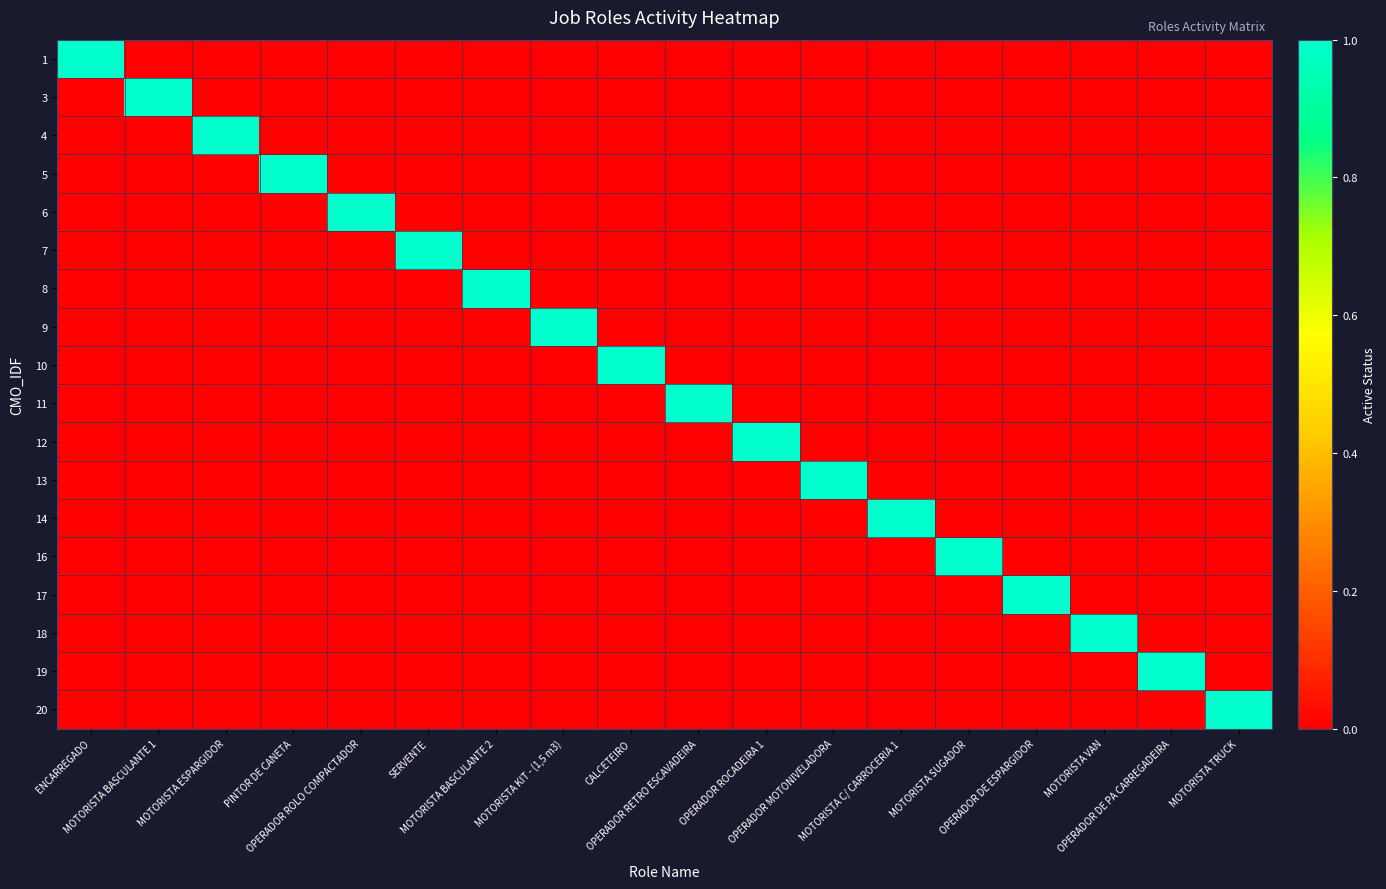

Reading left to right, extract all data points from this chart.

1: ENCARREGADO=1	MOTORISTA BASCULANTE 1=0	MOTORISTA ESPARGIDOR=0	PINTOR DE CANETA=0	OPERADOR ROLO COMPACTADOR=0	SERVENTE=0	MOTORISTA BASCULANTE 2=0	MOTORISTA KIT - (1,5 m3)=0	CALCETEIRO=0	OPERADOR RETRO ESCAVADEIRA=0	OPERADOR ROCADEIRA 1=0	OPERADOR MOTONIVELADORA=0	MOTORISTA C/ CARROCERIA 1=0	MOTORISTA SUGADOR=0	OPERADOR DE ESPARGIDOR=0	MOTORISTA VAN=0	OPERADOR DE PA CARREGADEIRA=0	MOTORISTA TRUCK=0
3: ENCARREGADO=0	MOTORISTA BASCULANTE 1=1	MOTORISTA ESPARGIDOR=0	PINTOR DE CANETA=0	OPERADOR ROLO COMPACTADOR=0	SERVENTE=0	MOTORISTA BASCULANTE 2=0	MOTORISTA KIT - (1,5 m3)=0	CALCETEIRO=0	OPERADOR RETRO ESCAVADEIRA=0	OPERADOR ROCADEIRA 1=0	OPERADOR MOTONIVELADORA=0	MOTORISTA C/ CARROCERIA 1=0	MOTORISTA SUGADOR=0	OPERADOR DE ESPARGIDOR=0	MOTORISTA VAN=0	OPERADOR DE PA CARREGADEIRA=0	MOTORISTA TRUCK=0
4: ENCARREGADO=0	MOTORISTA BASCULANTE 1=0	MOTORISTA ESPARGIDOR=1	PINTOR DE CANETA=0	OPERADOR ROLO COMPACTADOR=0	SERVENTE=0	MOTORISTA BASCULANTE 2=0	MOTORISTA KIT - (1,5 m3)=0	CALCETEIRO=0	OPERADOR RETRO ESCAVADEIRA=0	OPERADOR ROCADEIRA 1=0	OPERADOR MOTONIVELADORA=0	MOTORISTA C/ CARROCERIA 1=0	MOTORISTA SUGADOR=0	OPERADOR DE ESPARGIDOR=0	MOTORISTA VAN=0	OPERADOR DE PA CARREGADEIRA=0	MOTORISTA TRUCK=0
5: ENCARREGADO=0	MOTORISTA BASCULANTE 1=0	MOTORISTA ESPARGIDOR=0	PINTOR DE CANETA=1	OPERADOR ROLO COMPACTADOR=0	SERVENTE=0	MOTORISTA BASCULANTE 2=0	MOTORISTA KIT - (1,5 m3)=0	CALCETEIRO=0	OPERADOR RETRO ESCAVADEIRA=0	OPERADOR ROCADEIRA 1=0	OPERADOR MOTONIVELADORA=0	MOTORISTA C/ CARROCERIA 1=0	MOTORISTA SUGADOR=0	OPERADOR DE ESPARGIDOR=0	MOTORISTA VAN=0	OPERADOR DE PA CARREGADEIRA=0	MOTORISTA TRUCK=0
6: ENCARREGADO=0	MOTORISTA BASCULANTE 1=0	MOTORISTA ESPARGIDOR=0	PINTOR DE CANETA=0	OPERADOR ROLO COMPACTADOR=1	SERVENTE=0	MOTORISTA BASCULANTE 2=0	MOTORISTA KIT - (1,5 m3)=0	CALCETEIRO=0	OPERADOR RETRO ESCAVADEIRA=0	OPERADOR ROCADEIRA 1=0	OPERADOR MOTONIVELADORA=0	MOTORISTA C/ CARROCERIA 1=0	MOTORISTA SUGADOR=0	OPERADOR DE ESPARGIDOR=0	MOTORISTA VAN=0	OPERADOR DE PA CARREGADEIRA=0	MOTORISTA TRUCK=0
7: ENCARREGADO=0	MOTORISTA BASCULANTE 1=0	MOTORISTA ESPARGIDOR=0	PINTOR DE CANETA=0	OPERADOR ROLO COMPACTADOR=0	SERVENTE=1	MOTORISTA BASCULANTE 2=0	MOTORISTA KIT - (1,5 m3)=0	CALCETEIRO=0	OPERADOR RETRO ESCAVADEIRA=0	OPERADOR ROCADEIRA 1=0	OPERADOR MOTONIVELADORA=0	MOTORISTA C/ CARROCERIA 1=0	MOTORISTA SUGADOR=0	OPERADOR DE ESPARGIDOR=0	MOTORISTA VAN=0	OPERADOR DE PA CARREGADEIRA=0	MOTORISTA TRUCK=0
8: ENCARREGADO=0	MOTORISTA BASCULANTE 1=0	MOTORISTA ESPARGIDOR=0	PINTOR DE CANETA=0	OPERADOR ROLO COMPACTADOR=0	SERVENTE=0	MOTORISTA BASCULANTE 2=1	MOTORISTA KIT - (1,5 m3)=0	CALCETEIRO=0	OPERADOR RETRO ESCAVADEIRA=0	OPERADOR ROCADEIRA 1=0	OPERADOR MOTONIVELADORA=0	MOTORISTA C/ CARROCERIA 1=0	MOTORISTA SUGADOR=0	OPERADOR DE ESPARGIDOR=0	MOTORISTA VAN=0	OPERADOR DE PA CARREGADEIRA=0	MOTORISTA TRUCK=0
9: ENCARREGADO=0	MOTORISTA BASCULANTE 1=0	MOTORISTA ESPARGIDOR=0	PINTOR DE CANETA=0	OPERADOR ROLO COMPACTADOR=0	SERVENTE=0	MOTORISTA BASCULANTE 2=0	MOTORISTA KIT - (1,5 m3)=1	CALCETEIRO=0	OPERADOR RETRO ESCAVADEIRA=0	OPERADOR ROCADEIRA 1=0	OPERADOR MOTONIVELADORA=0	MOTORISTA C/ CARROCERIA 1=0	MOTORISTA SUGADOR=0	OPERADOR DE ESPARGIDOR=0	MOTORISTA VAN=0	OPERADOR DE PA CARREGADEIRA=0	MOTORISTA TRUCK=0
10: ENCARREGADO=0	MOTORISTA BASCULANTE 1=0	MOTORISTA ESPARGIDOR=0	PINTOR DE CANETA=0	OPERADOR ROLO COMPACTADOR=0	SERVENTE=0	MOTORISTA BASCULANTE 2=0	MOTORISTA KIT - (1,5 m3)=0	CALCETEIRO=1	OPERADOR RETRO ESCAVADEIRA=0	OPERADOR ROCADEIRA 1=0	OPERADOR MOTONIVELADORA=0	MOTORISTA C/ CARROCERIA 1=0	MOTORISTA SUGADOR=0	OPERADOR DE ESPARGIDOR=0	MOTORISTA VAN=0	OPERADOR DE PA CARREGADEIRA=0	MOTORISTA TRUCK=0
11: ENCARREGADO=0	MOTORISTA BASCULANTE 1=0	MOTORISTA ESPARGIDOR=0	PINTOR DE CANETA=0	OPERADOR ROLO COMPACTADOR=0	SERVENTE=0	MOTORISTA BASCULANTE 2=0	MOTORISTA KIT - (1,5 m3)=0	CALCETEIRO=0	OPERADOR RETRO ESCAVADEIRA=1	OPERADOR ROCADEIRA 1=0	OPERADOR MOTONIVELADORA=0	MOTORISTA C/ CARROCERIA 1=0	MOTORISTA SUGADOR=0	OPERADOR DE ESPARGIDOR=0	MOTORISTA VAN=0	OPERADOR DE PA CARREGADEIRA=0	MOTORISTA TRUCK=0
12: ENCARREGADO=0	MOTORISTA BASCULANTE 1=0	MOTORISTA ESPARGIDOR=0	PINTOR DE CANETA=0	OPERADOR ROLO COMPACTADOR=0	SERVENTE=0	MOTORISTA BASCULANTE 2=0	MOTORISTA KIT - (1,5 m3)=0	CALCETEIRO=0	OPERADOR RETRO ESCAVADEIRA=0	OPERADOR ROCADEIRA 1=1	OPERADOR MOTONIVELADORA=0	MOTORISTA C/ CARROCERIA 1=0	MOTORISTA SUGADOR=0	OPERADOR DE ESPARGIDOR=0	MOTORISTA VAN=0	OPERADOR DE PA CARREGADEIRA=0	MOTORISTA TRUCK=0
13: ENCARREGADO=0	MOTORISTA BASCULANTE 1=0	MOTORISTA ESPARGIDOR=0	PINTOR DE CANETA=0	OPERADOR ROLO COMPACTADOR=0	SERVENTE=0	MOTORISTA BASCULANTE 2=0	MOTORISTA KIT - (1,5 m3)=0	CALCETEIRO=0	OPERADOR RETRO ESCAVADEIRA=0	OPERADOR ROCADEIRA 1=0	OPERADOR MOTONIVELADORA=1	MOTORISTA C/ CARROCERIA 1=0	MOTORISTA SUGADOR=0	OPERADOR DE ESPARGIDOR=0	MOTORISTA VAN=0	OPERADOR DE PA CARREGADEIRA=0	MOTORISTA TRUCK=0
14: ENCARREGADO=0	MOTORISTA BASCULANTE 1=0	MOTORISTA ESPARGIDOR=0	PINTOR DE CANETA=0	OPERADOR ROLO COMPACTADOR=0	SERVENTE=0	MOTORISTA BASCULANTE 2=0	MOTORISTA KIT - (1,5 m3)=0	CALCETEIRO=0	OPERADOR RETRO ESCAVADEIRA=0	OPERADOR ROCADEIRA 1=0	OPERADOR MOTONIVELADORA=0	MOTORISTA C/ CARROCERIA 1=1	MOTORISTA SUGADOR=0	OPERADOR DE ESPARGIDOR=0	MOTORISTA VAN=0	OPERADOR DE PA CARREGADEIRA=0	MOTORISTA TRUCK=0
16: ENCARREGADO=0	MOTORISTA BASCULANTE 1=0	MOTORISTA ESPARGIDOR=0	PINTOR DE CANETA=0	OPERADOR ROLO COMPACTADOR=0	SERVENTE=0	MOTORISTA BASCULANTE 2=0	MOTORISTA KIT - (1,5 m3)=0	CALCETEIRO=0	OPERADOR RETRO ESCAVADEIRA=0	OPERADOR ROCADEIRA 1=0	OPERADOR MOTONIVELADORA=0	MOTORISTA C/ CARROCERIA 1=0	MOTORISTA SUGADOR=1	OPERADOR DE ESPARGIDOR=0	MOTORISTA VAN=0	OPERADOR DE PA CARREGADEIRA=0	MOTORISTA TRUCK=0
17: ENCARREGADO=0	MOTORISTA BASCULANTE 1=0	MOTORISTA ESPARGIDOR=0	PINTOR DE CANETA=0	OPERADOR ROLO COMPACTADOR=0	SERVENTE=0	MOTORISTA BASCULANTE 2=0	MOTORISTA KIT - (1,5 m3)=0	CALCETEIRO=0	OPERADOR RETRO ESCAVADEIRA=0	OPERADOR ROCADEIRA 1=0	OPERADOR MOTONIVELADORA=0	MOTORISTA C/ CARROCERIA 1=0	MOTORISTA SUGADOR=0	OPERADOR DE ESPARGIDOR=1	MOTORISTA VAN=0	OPERADOR DE PA CARREGADEIRA=0	MOTORISTA TRUCK=0
18: ENCARREGADO=0	MOTORISTA BASCULANTE 1=0	MOTORISTA ESPARGIDOR=0	PINTOR DE CANETA=0	OPERADOR ROLO COMPACTADOR=0	SERVENTE=0	MOTORISTA BASCULANTE 2=0	MOTORISTA KIT - (1,5 m3)=0	CALCETEIRO=0	OPERADOR RETRO ESCAVADEIRA=0	OPERADOR ROCADEIRA 1=0	OPERADOR MOTONIVELADORA=0	MOTORISTA C/ CARROCERIA 1=0	MOTORISTA SUGADOR=0	OPERADOR DE ESPARGIDOR=0	MOTORISTA VAN=1	OPERADOR DE PA CARREGADEIRA=0	MOTORISTA TRUCK=0
19: ENCARREGADO=0	MOTORISTA BASCULANTE 1=0	MOTORISTA ESPARGIDOR=0	PINTOR DE CANETA=0	OPERADOR ROLO COMPACTADOR=0	SERVENTE=0	MOTORISTA BASCULANTE 2=0	MOTORISTA KIT - (1,5 m3)=0	CALCETEIRO=0	OPERADOR RETRO ESCAVADEIRA=0	OPERADOR ROCADEIRA 1=0	OPERADOR MOTONIVELADORA=0	MOTORISTA C/ CARROCERIA 1=0	MOTORISTA SUGADOR=0	OPERADOR DE ESPARGIDOR=0	MOTORISTA VAN=0	OPERADOR DE PA CARREGADEIRA=1	MOTORISTA TRUCK=0
20: ENCARREGADO=0	MOTORISTA BASCULANTE 1=0	MOTORISTA ESPARGIDOR=0	PINTOR DE CANETA=0	OPERADOR ROLO COMPACTADOR=0	SERVENTE=0	MOTORISTA BASCULANTE 2=0	MOTORISTA KIT - (1,5 m3)=0	CALCETEIRO=0	OPERADOR RETRO ESCAVADEIRA=0	OPERADOR ROCADEIRA 1=0	OPERADOR MOTONIVELADORA=0	MOTORISTA C/ CARROCERIA 1=0	MOTORISTA SUGADOR=0	OPERADOR DE ESPARGIDOR=0	MOTORISTA VAN=0	OPERADOR DE PA CARREGADEIRA=0	MOTORISTA TRUCK=1